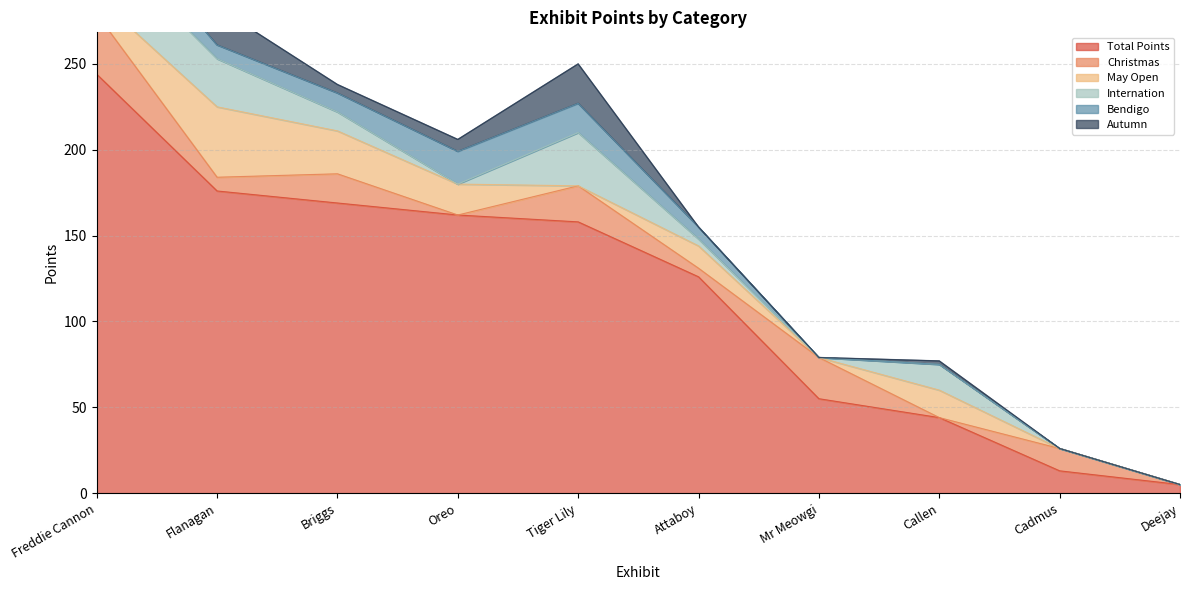

Rank the series at Flanagan from highest to lowest value.

Total Points, May Open, Internation, Autumn, Christmas, Bendigo